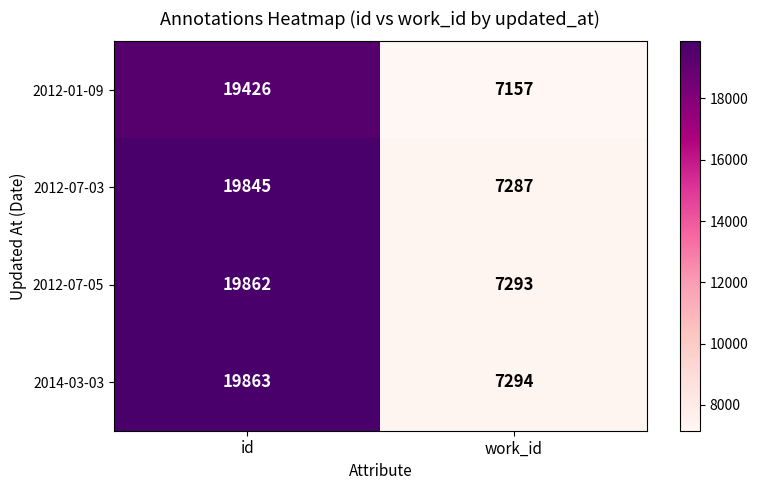

At id, list the series in order from smallest to largest.

2012-01-09, 2012-07-03, 2012-07-05, 2014-03-03